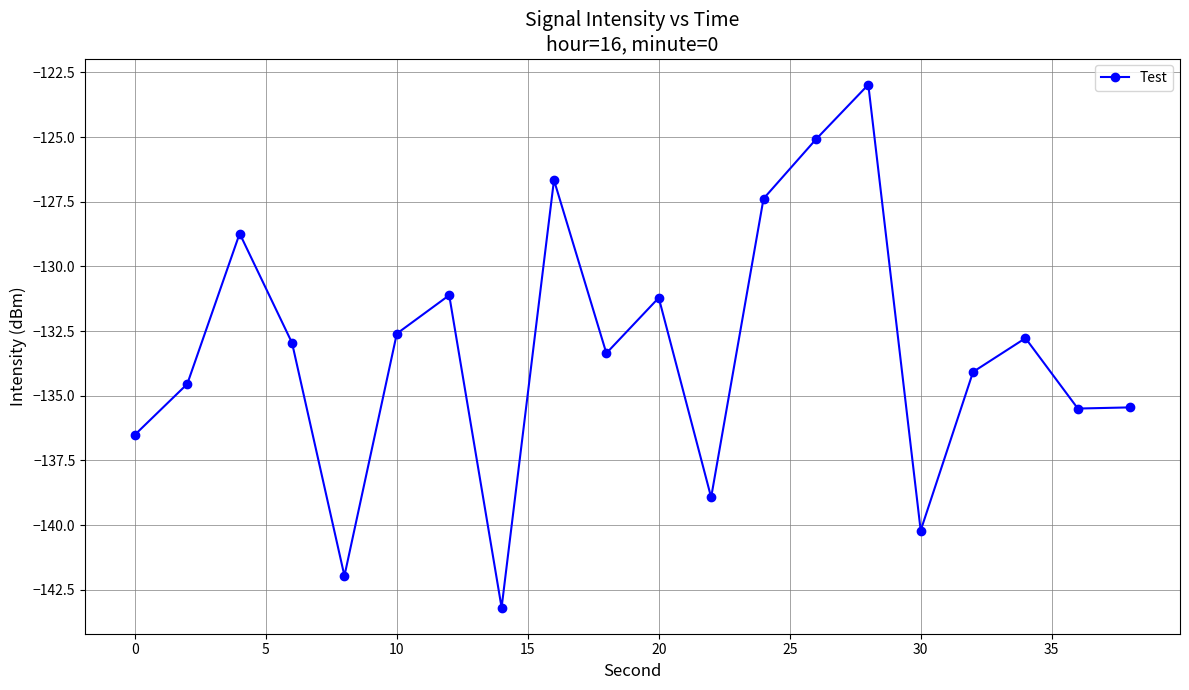

What is the difference between the maximum and minimum values?

20.2